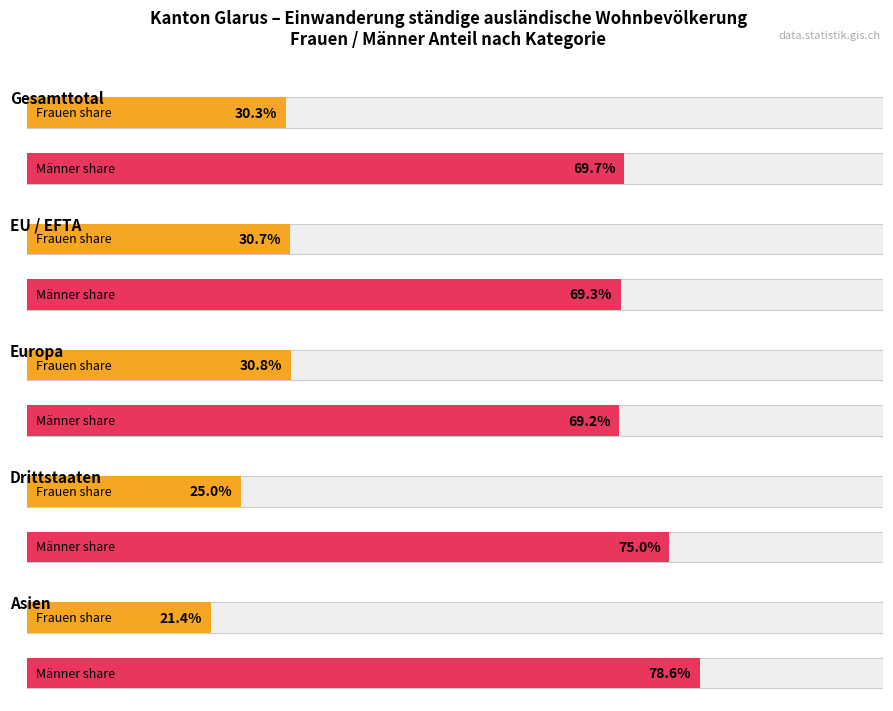

Is the value of Frauen at Asien greater than the value of Total at EU / EFTA?

No